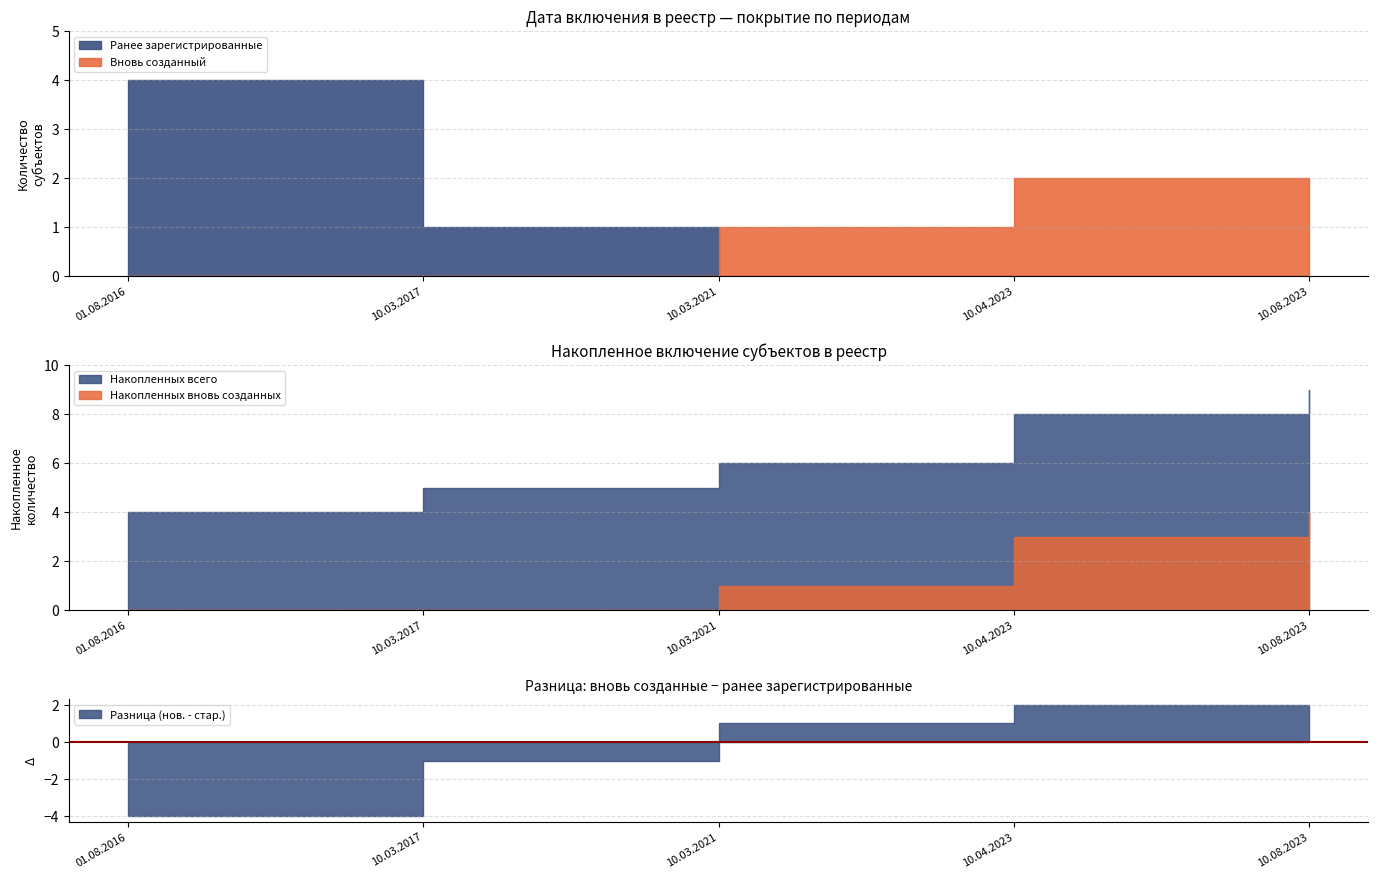

True or false: Индивидуальный предприниматель and Микропредприятие intersect in this chart.

False